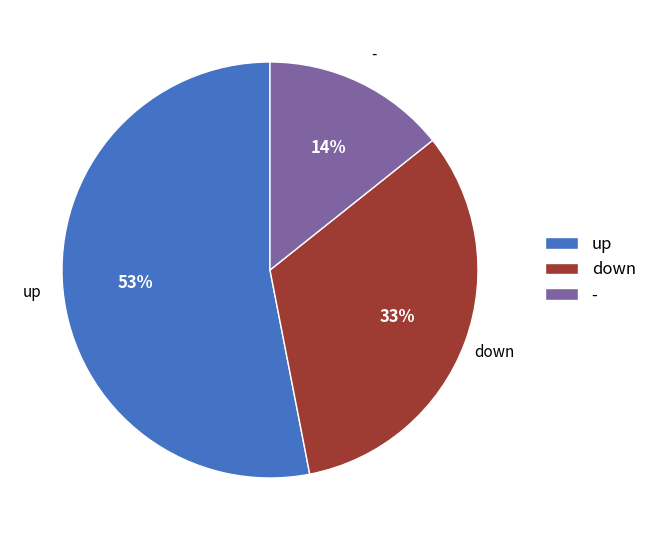

Is there a majority slice in this chart?

Yes